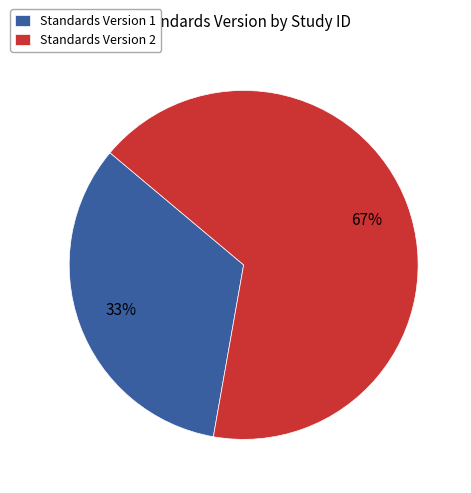

Approximately how many times larger is the value at Standards Version 2 compared to Standards Version 1?

2.0